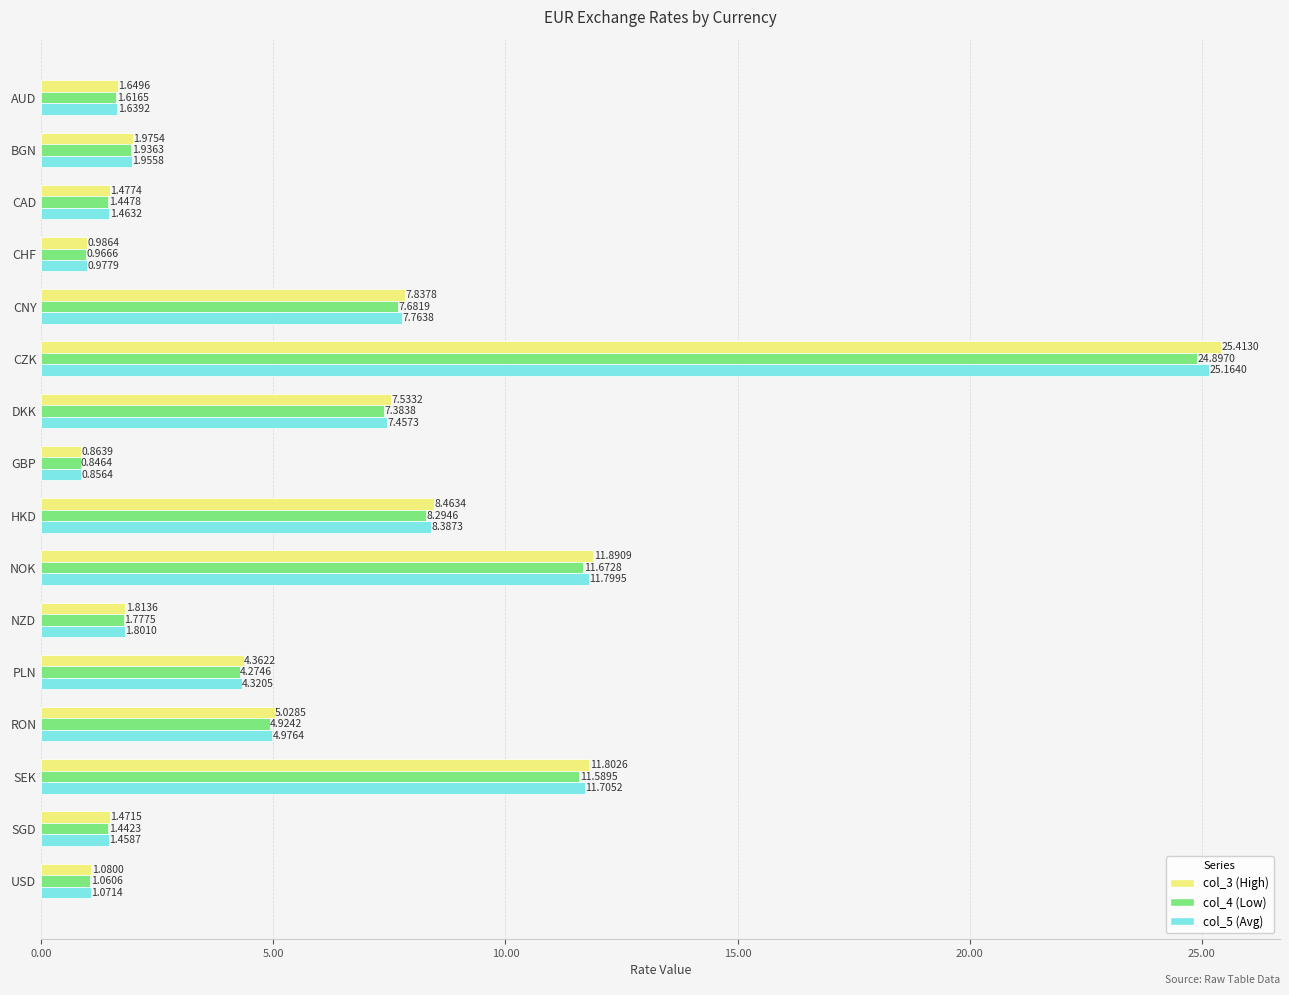

Which label corresponds to the smallest value in the chart?

GBP